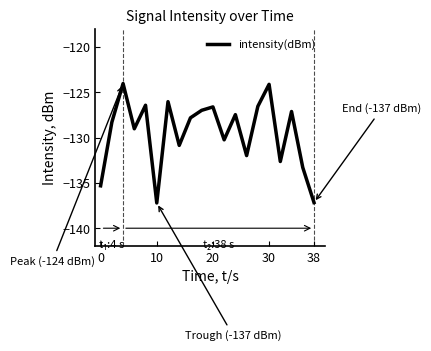

How many lines are shown in the chart?

1